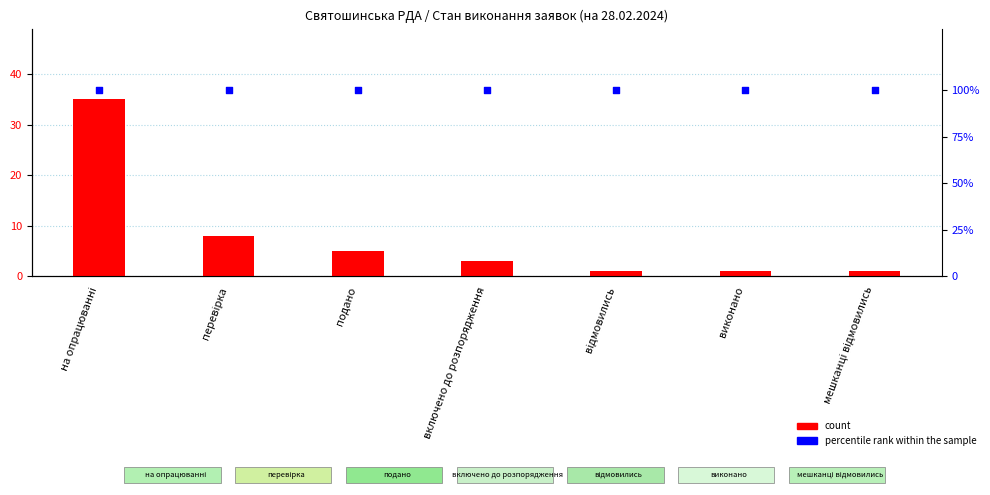

At which category is the sum across all series the highest?

на опрацюванні